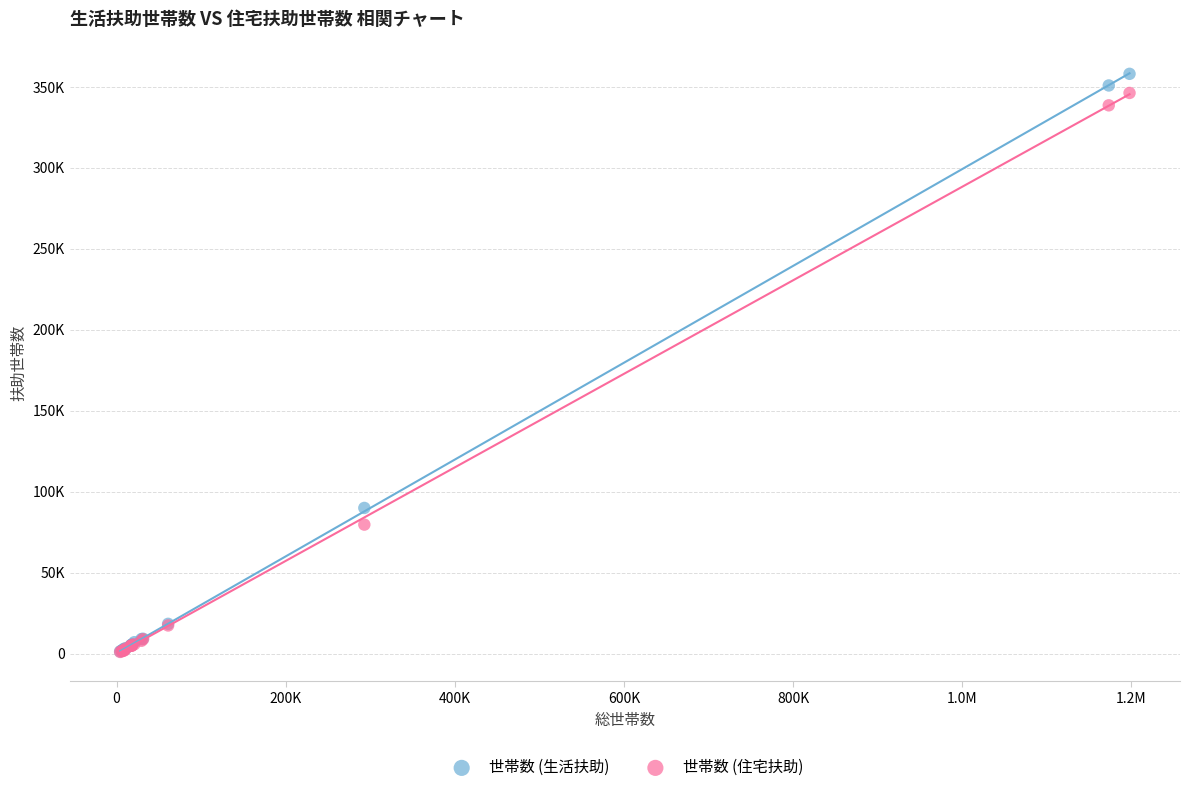

Which series contains the highest Y value?

世帯数 (生活扶助)